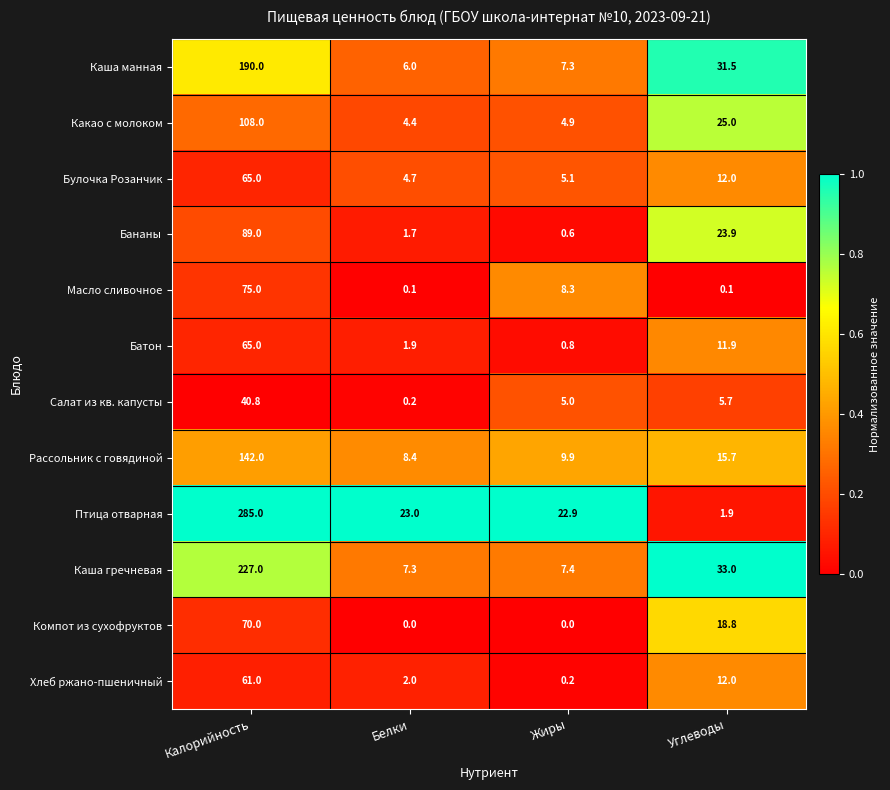

The Каша манная series shows 6.0 at Белки. True or false?

True